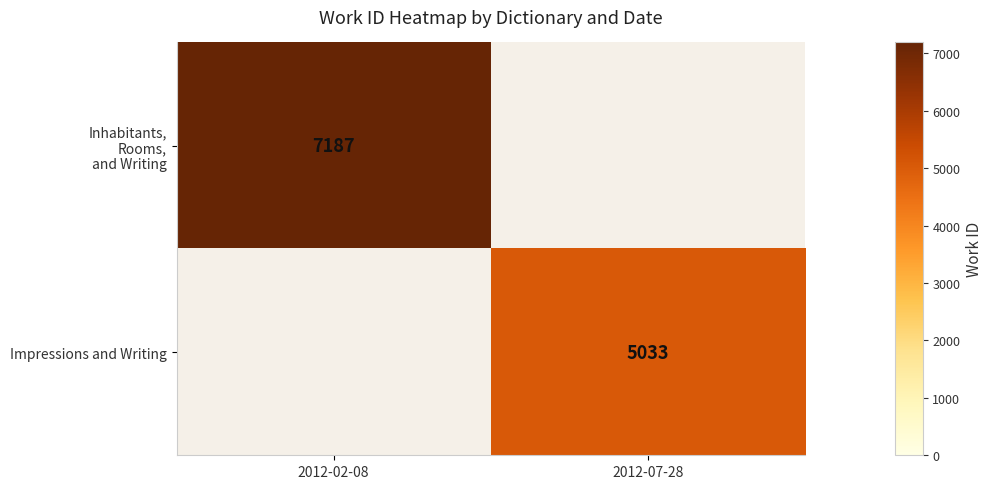

The value of Impressions and Writing at 2012-07-28 is 5033. True or false?

True